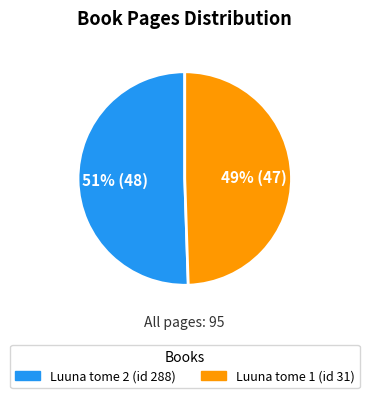

Does any single category account for the majority?

Yes